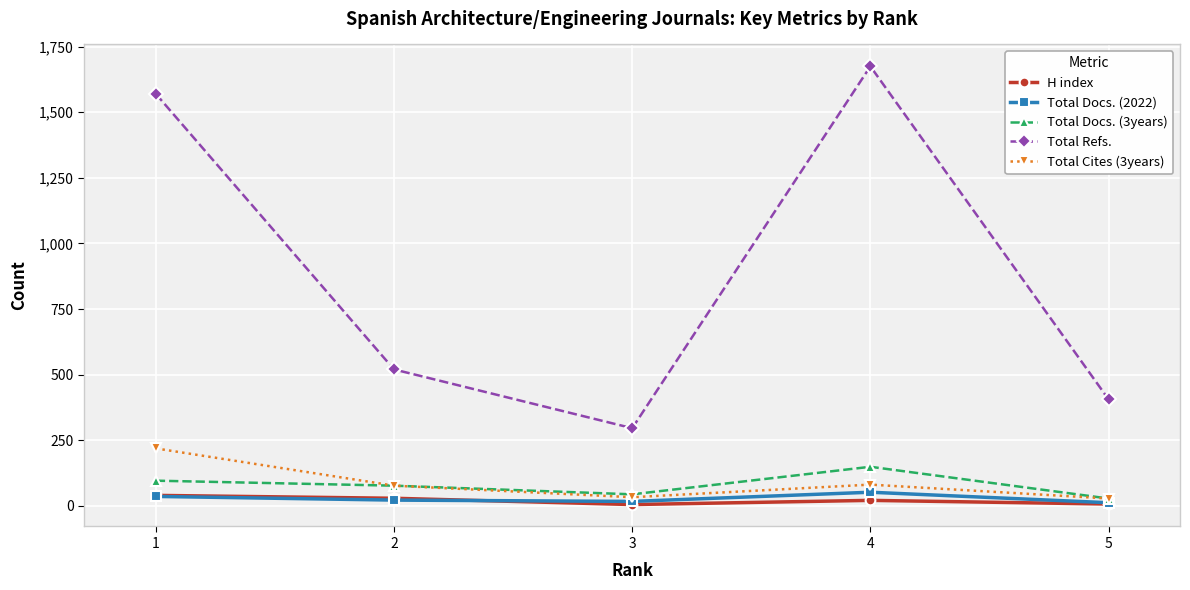

What is the sum of the Total Docs. (3years) values at 2 and 5?

105